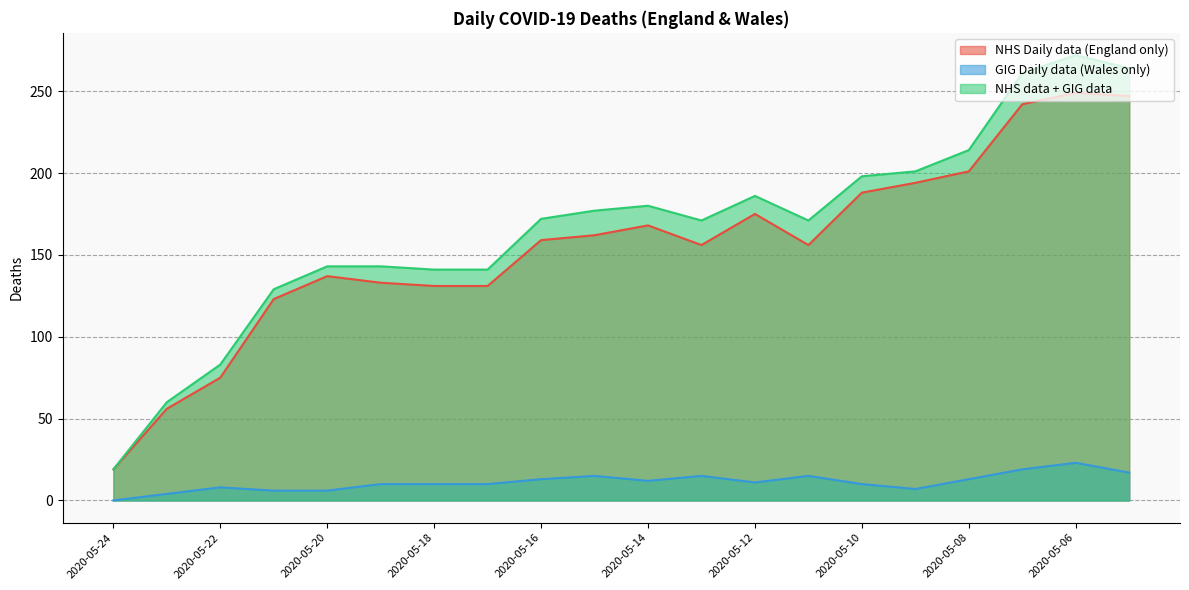

Which series has the widest spread of values?

NHS data + GIG data